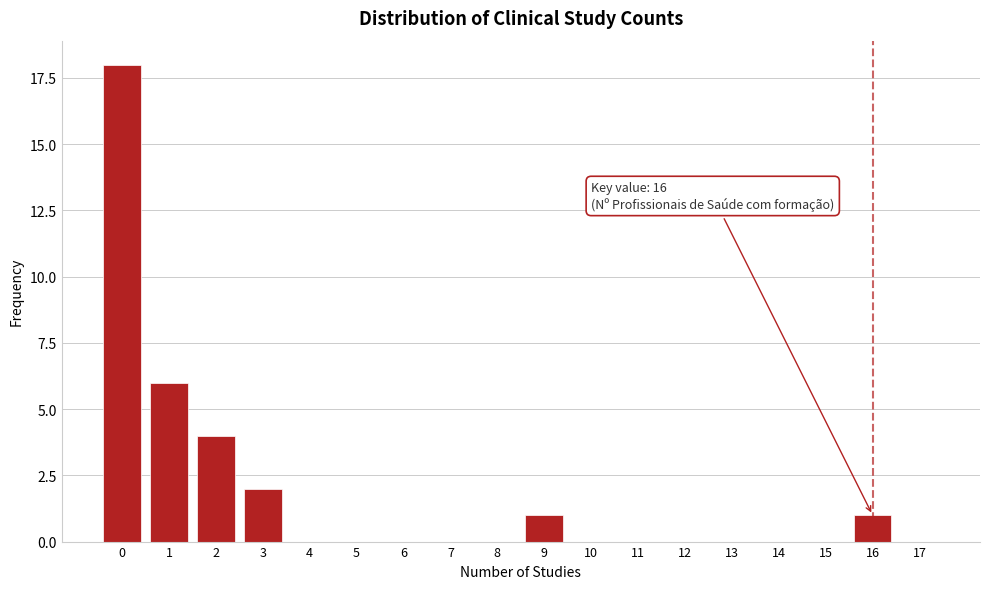

Reading left to right, what are all the values shown in this chart?

0=18	1=6	2=4	3=2	4=0	5=0	6=0	7=0	8=0	9=1	10=0	11=0	12=0	13=0	14=0	15=0	16=1	17=0